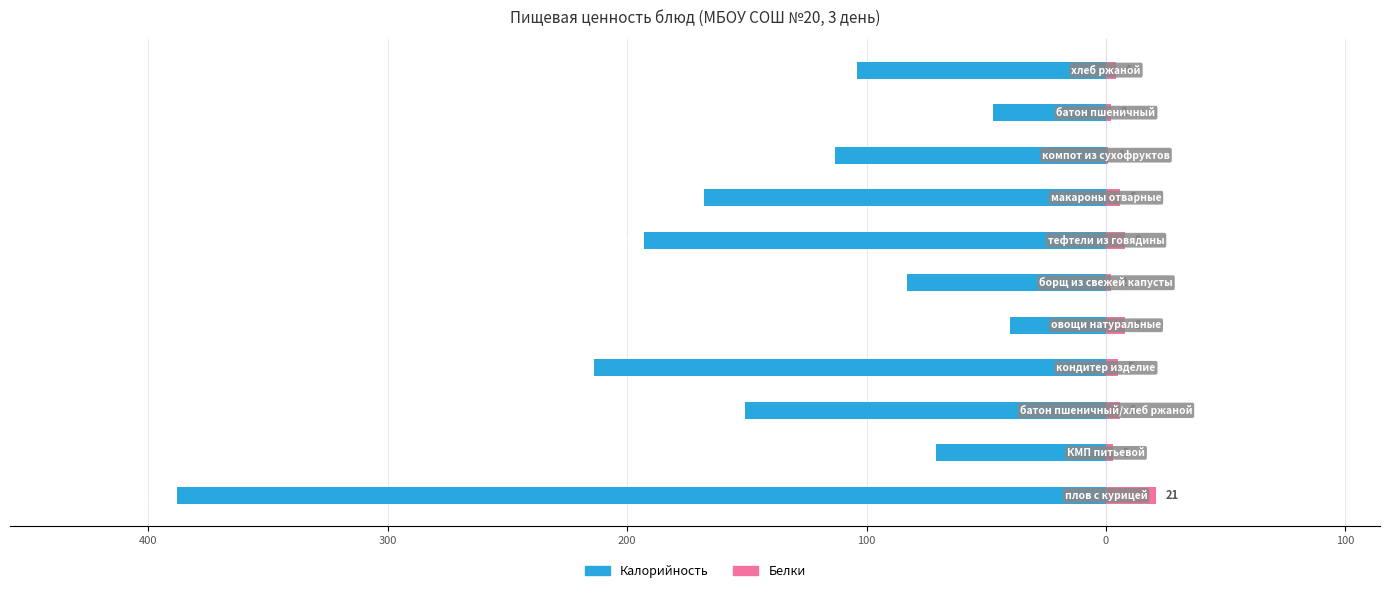

What are all the series names shown in the legend?

Калорийность, Белки